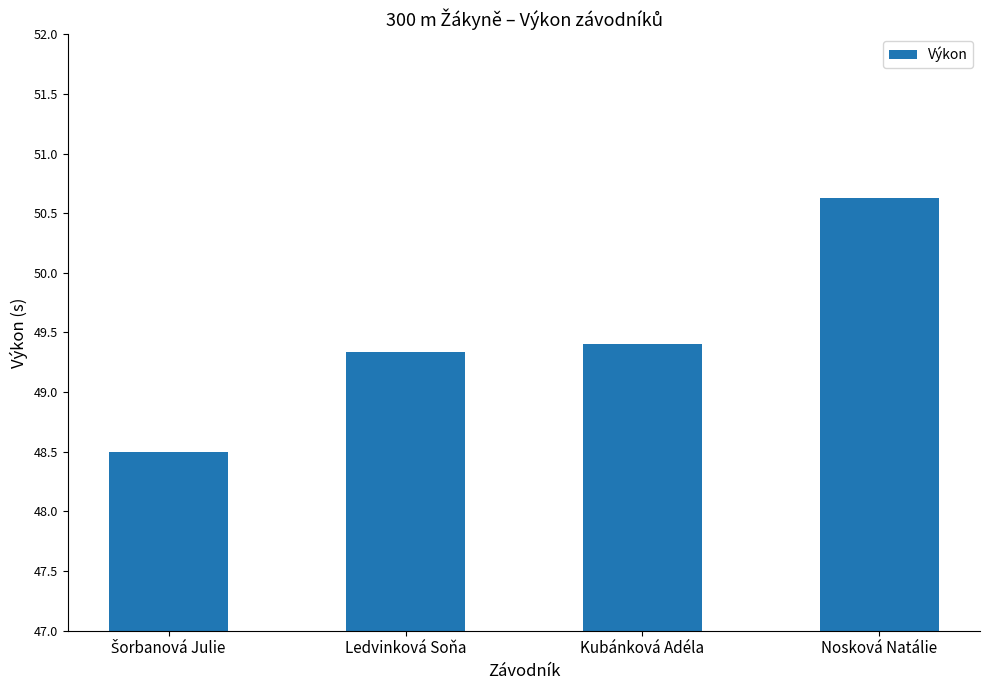

At which category does the chart reach its peak across all series?

Nosková Natálie